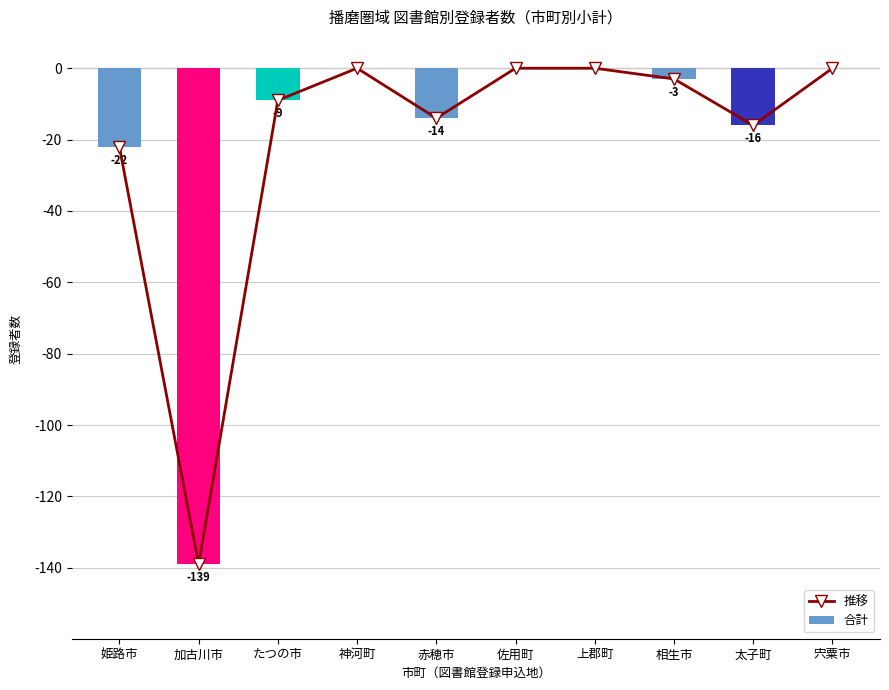

What is the value of the 推移 bar at the 1st from the left?

-22